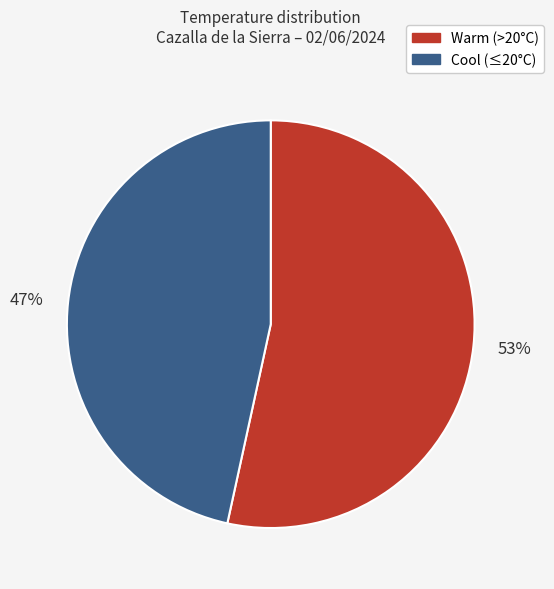

Rank the categories by value from highest to lowest.

53%, 47%